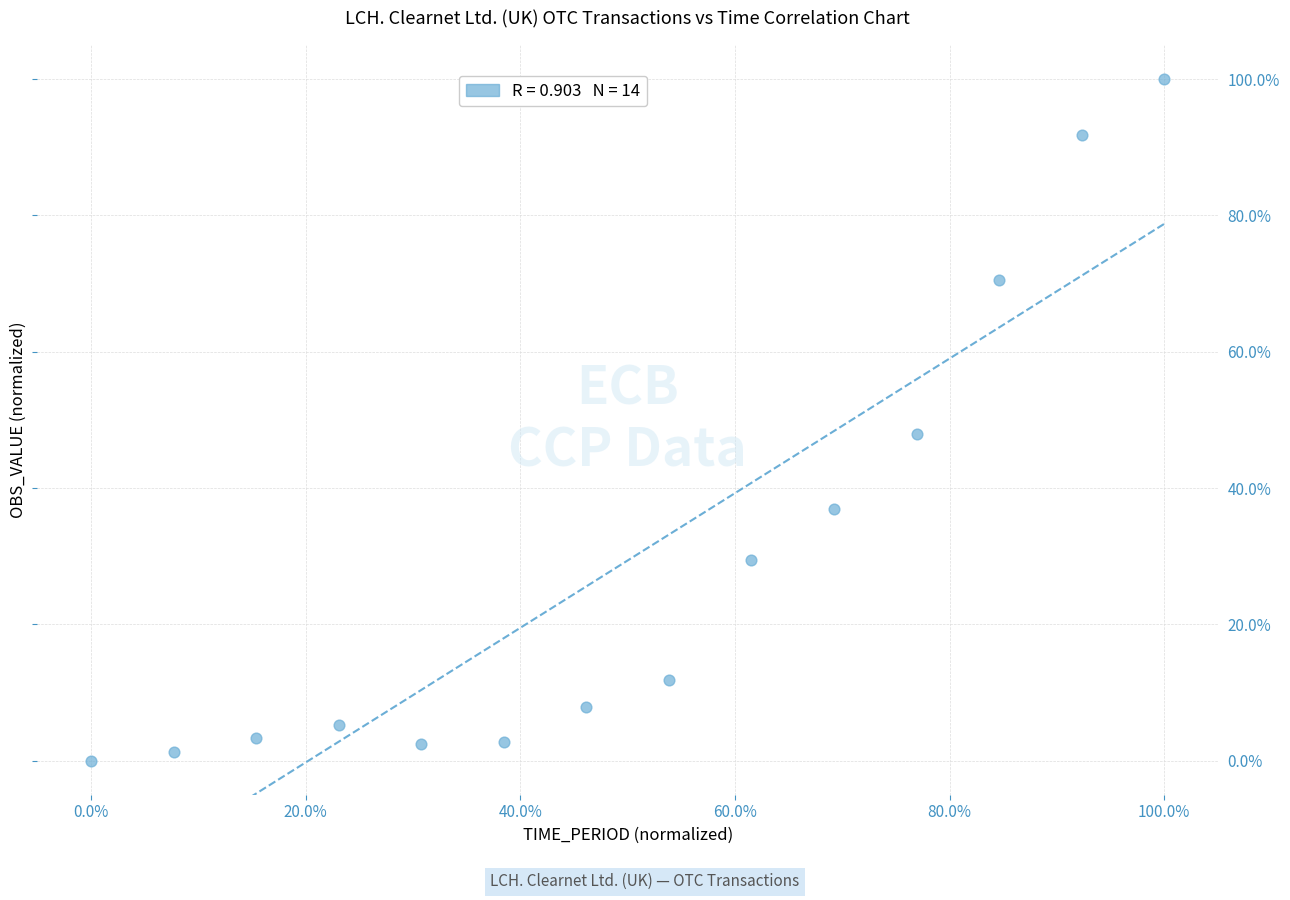

What is the range of Y values (max minus min)?

100.0